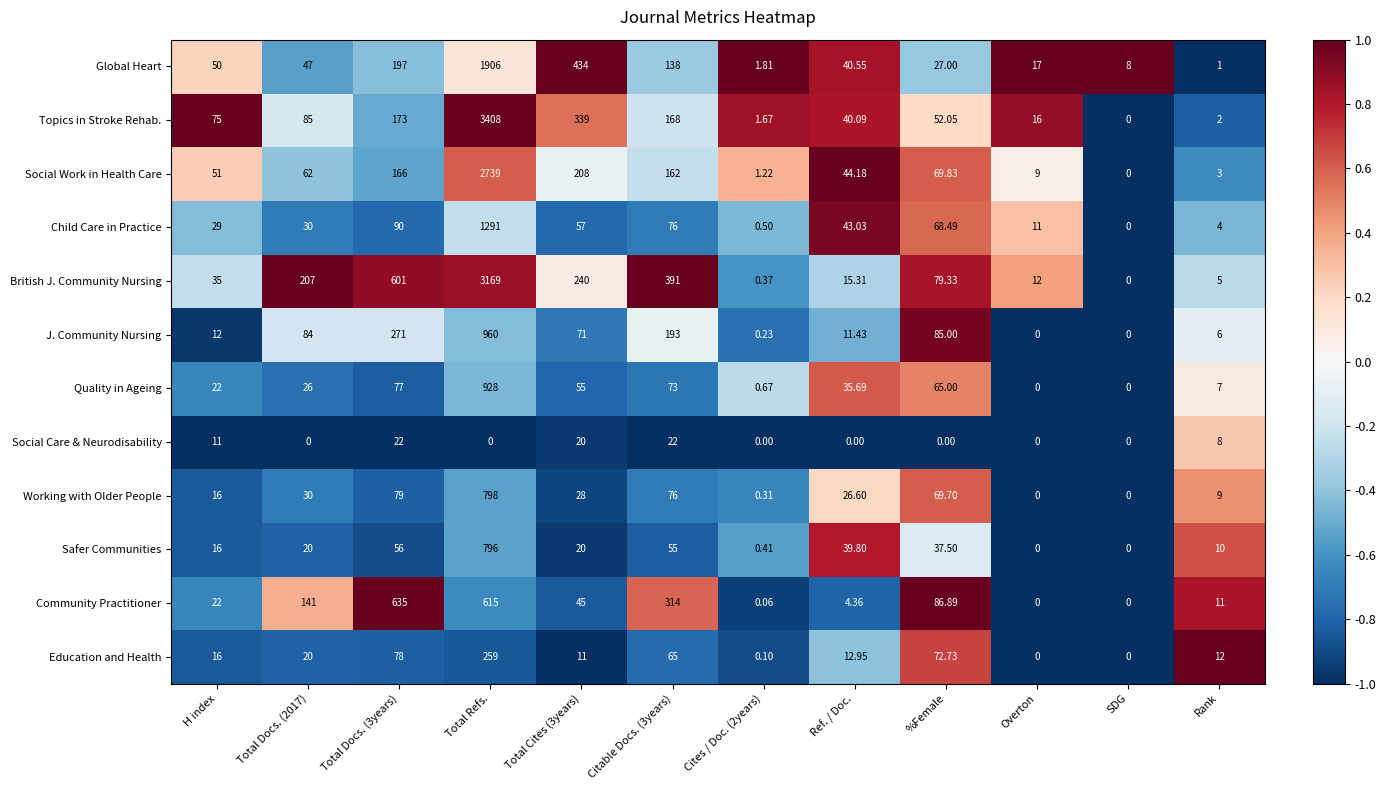

At which label does Quality in Ageing reach its peak?

Total Refs.